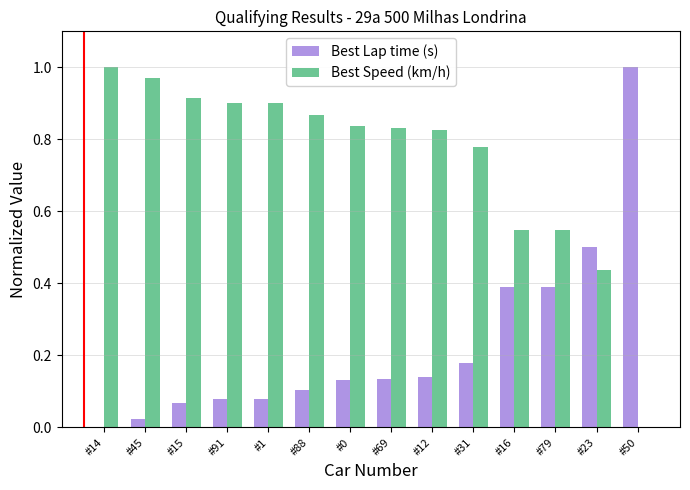

How many groups of bars are there?

14